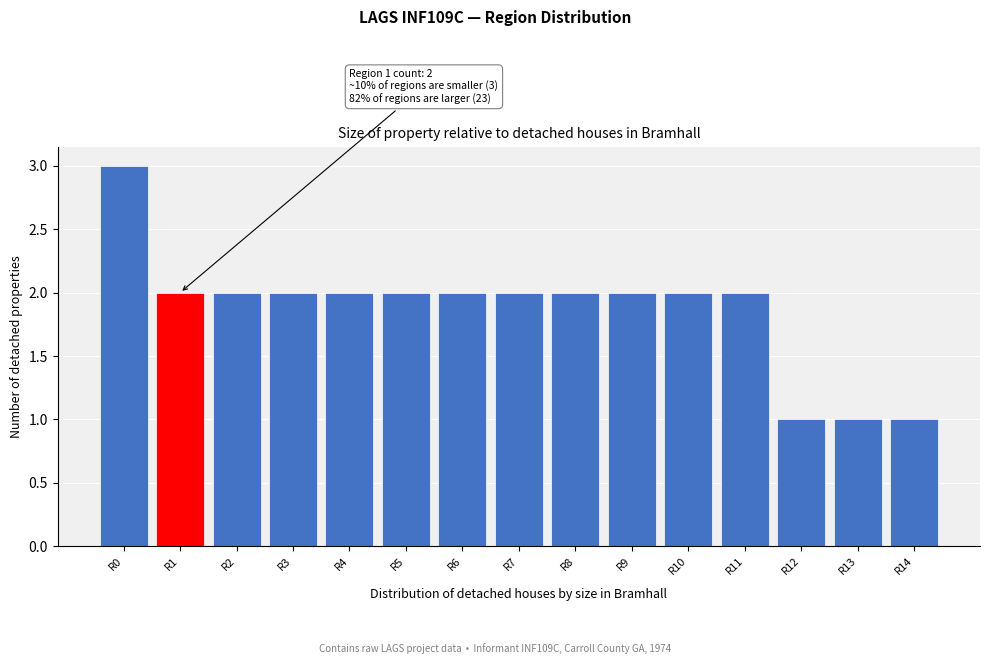

Which range on the x-axis has the tallest bar?

-0.5 to 0.5